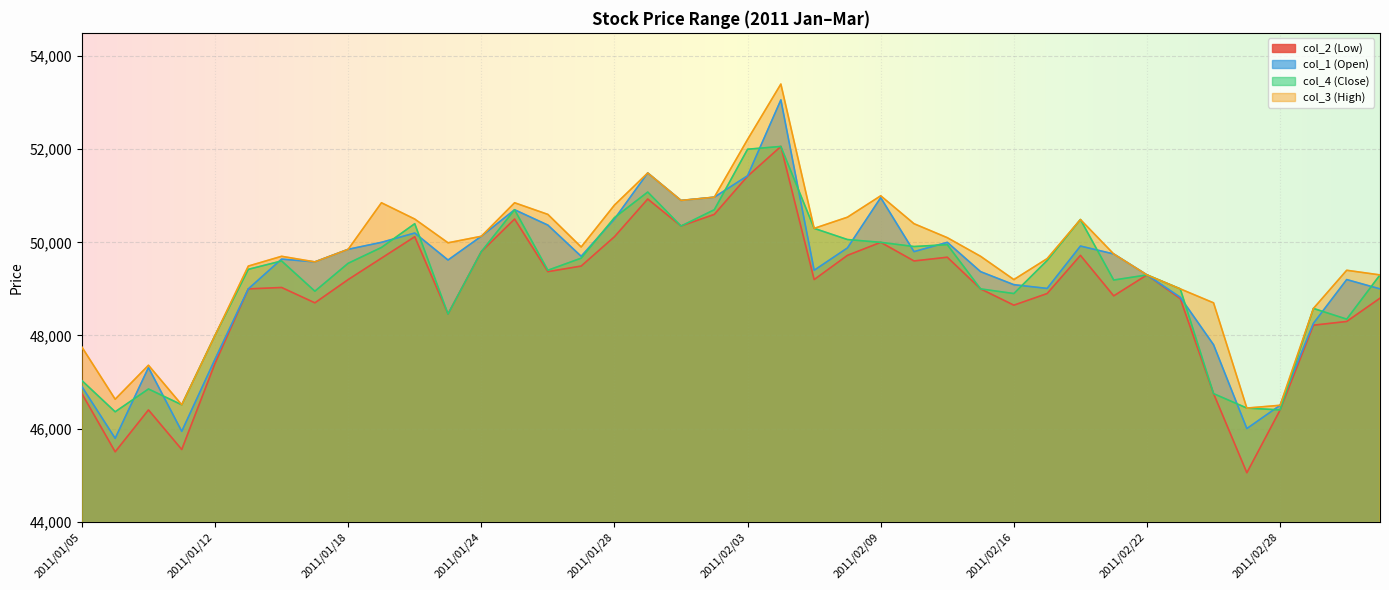

Between 2011/01/31 and 2011/02/04, which series saw the biggest shift?

col_3 (High)